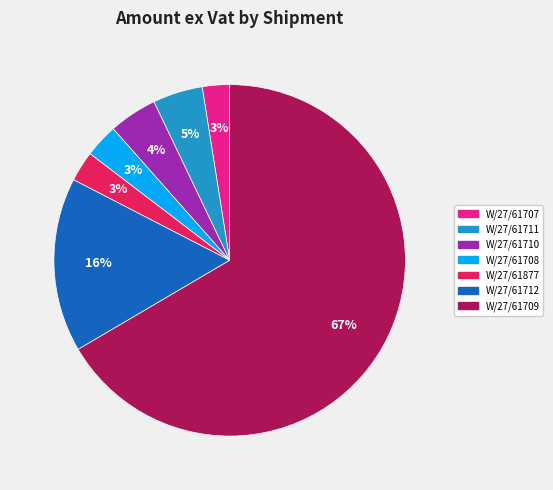

To the nearest percent, what is the average slice percentage?

14%